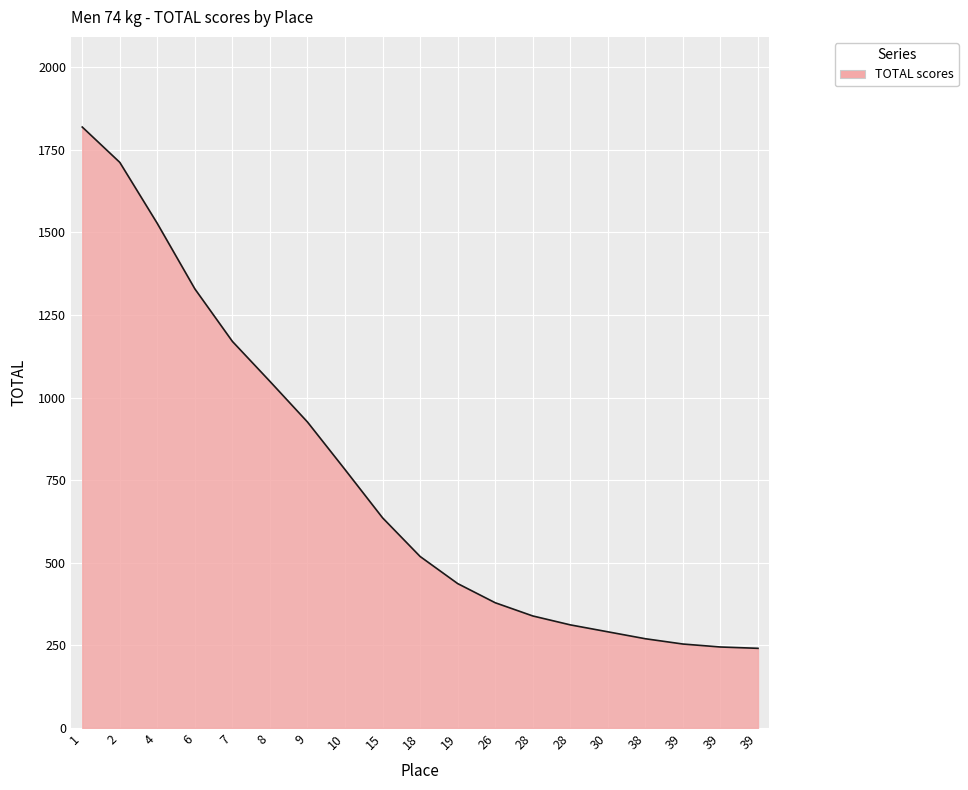

At which category does the chart reach its minimum across all series?

39